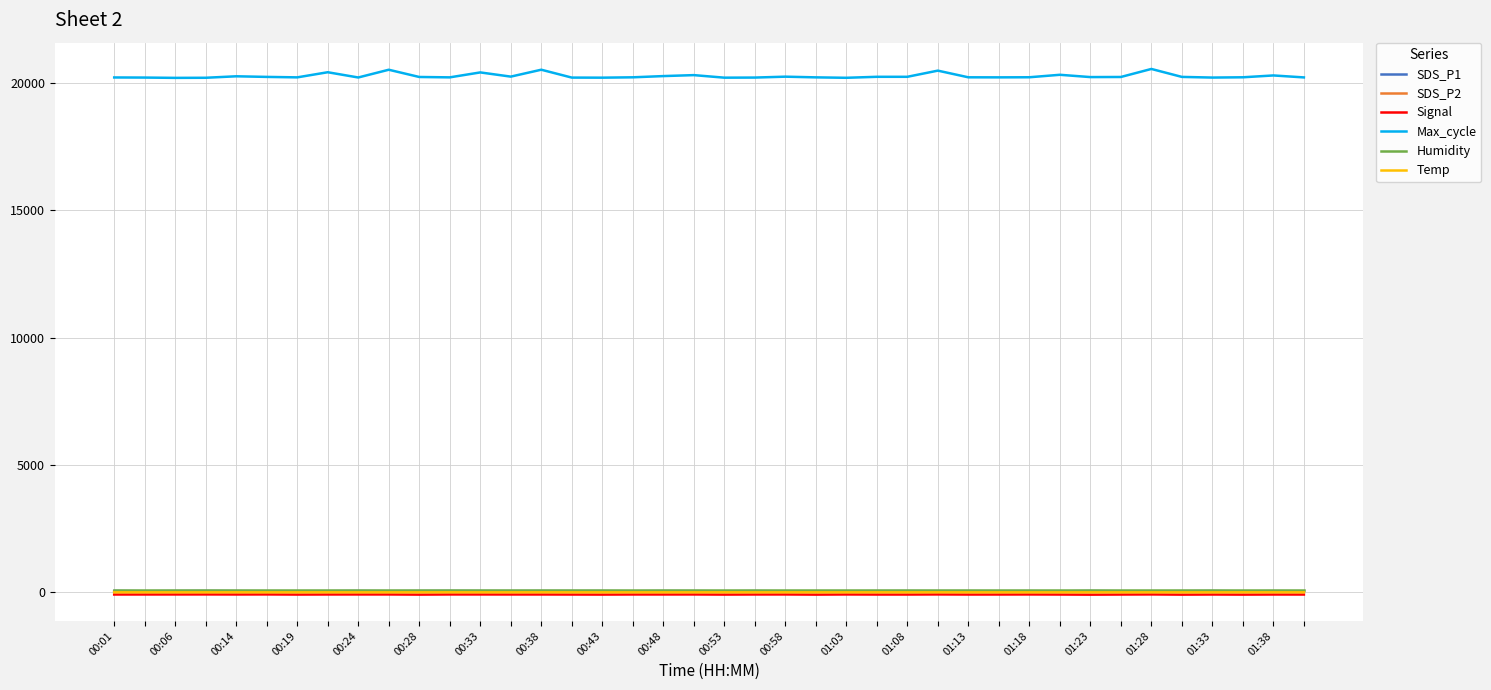

Which series has the largest total across all categories?

Max_cycle